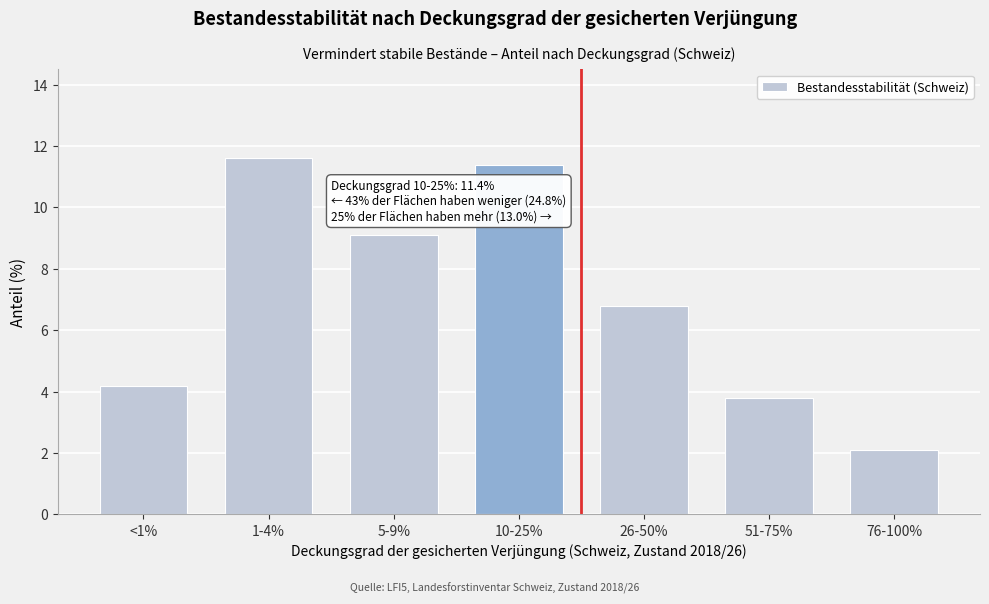

Reading left to right, list all the values displayed in this chart.

4.2	11.6	9.1	11.4	6.8	3.8	2.1